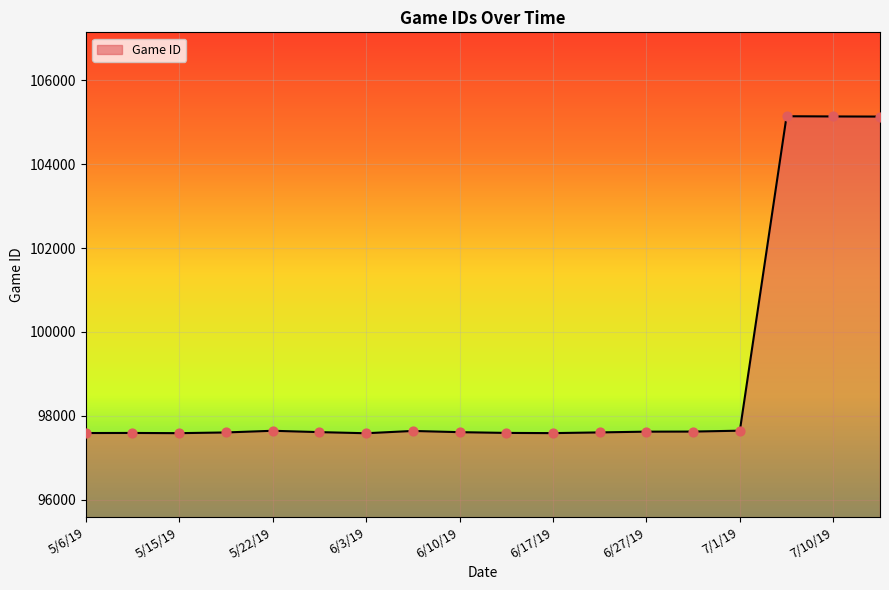

What is the difference between the maximum and minimum values?

7556